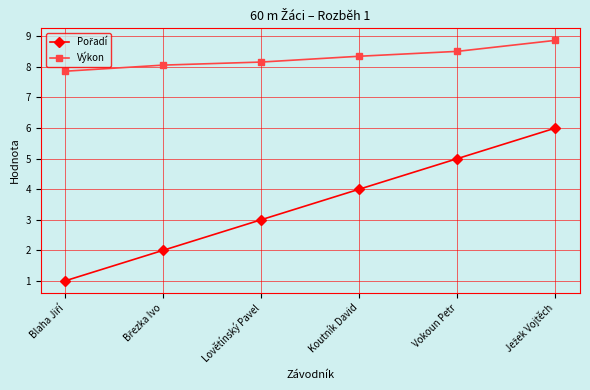

What is the label of the 3rd point from the right?

Koutník David